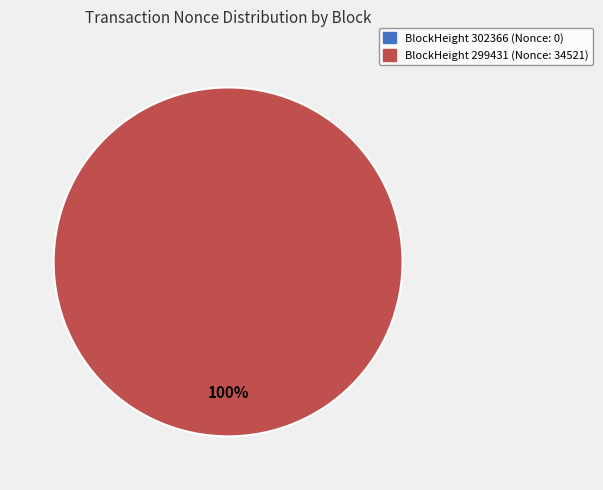

To the nearest percent, what portion does 299431 represent?

100%